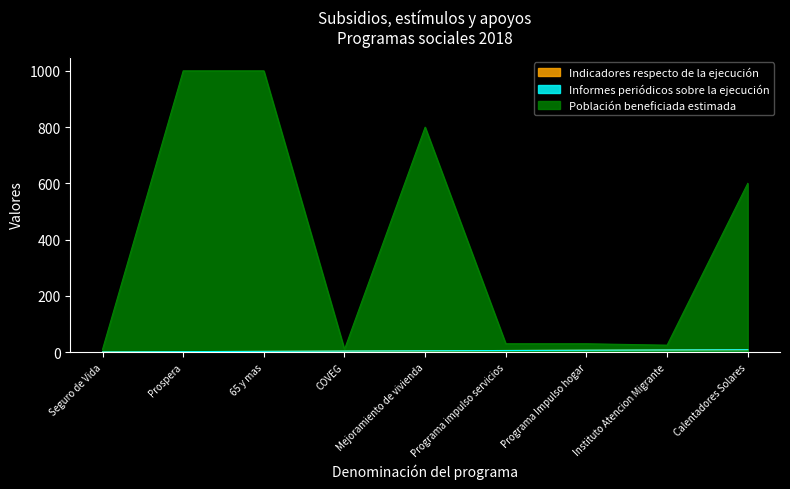

List the labels in order of Indicadores respecto de la ejecución value, largest first.

Calentadores Solares, Instituto Atencion Migrante, Programa Impulso hogar, Programa impulso servicios, Mejoramiento de vivienda, COVEG, 65 y mas, Prospera, Seguro de Vida